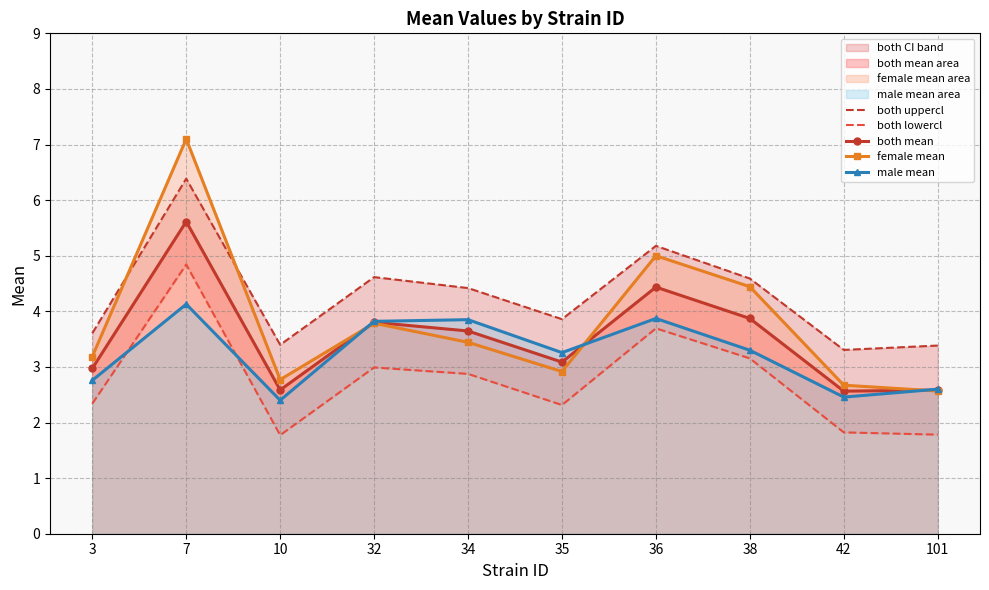

True or false: both uppercl and male mean cross at least once.

False